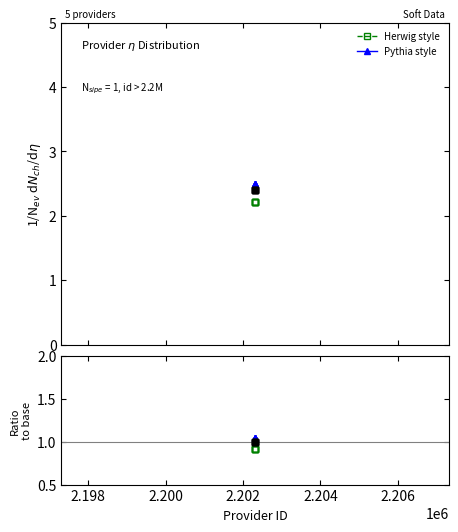

True or false: Pythia style has a value of 1.4 at 2.204.

False